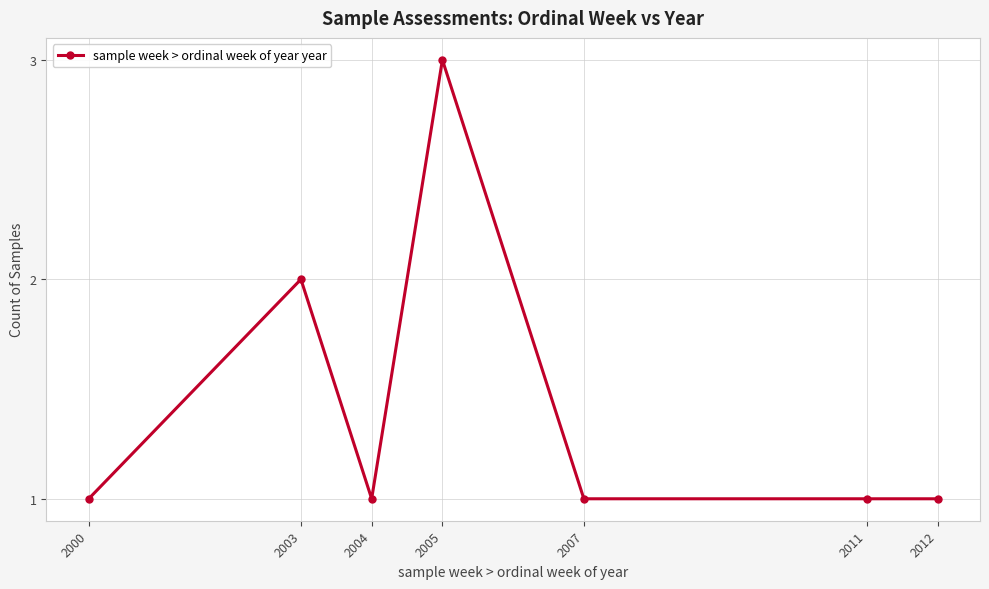

Between 2003 and 2005, which is larger?

2005